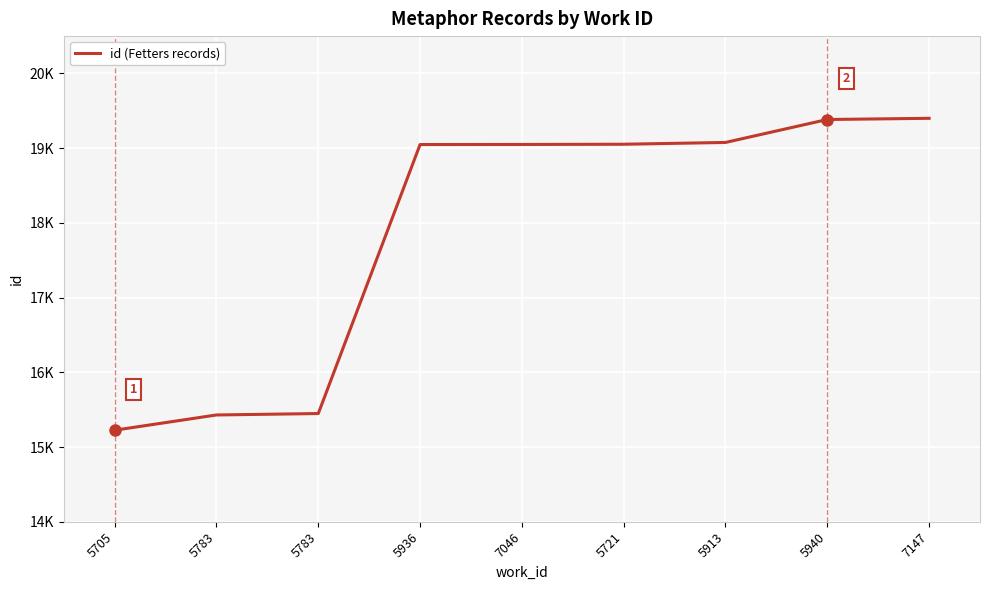

Which label corresponds to the largest value in the chart?

7147